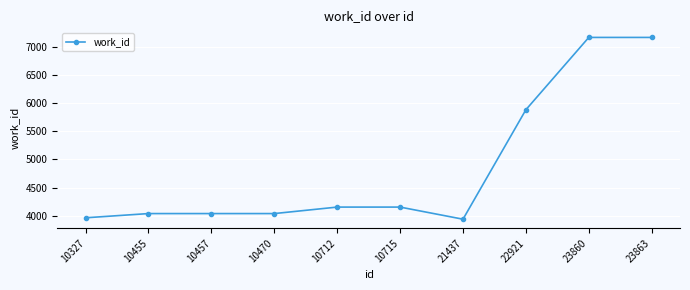

At which label is the value closest to 5550?

22921